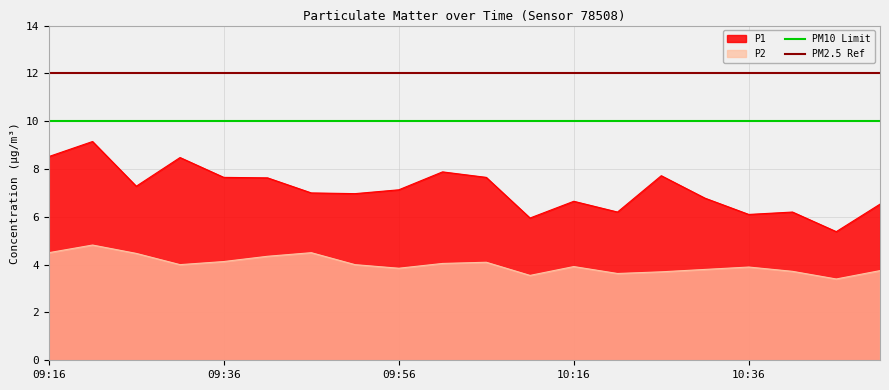

What is the maximum value for PM2.5 Ref?

12